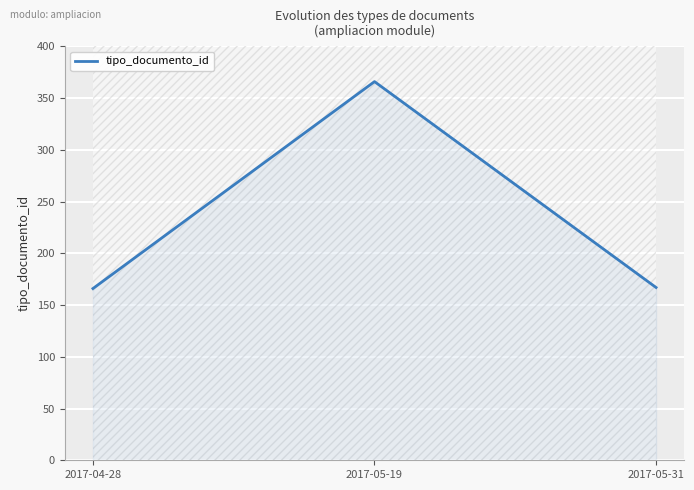

Reading left to right, what are all the values shown in this chart?

2017-04-28=166	2017-05-19=366	2017-05-31=167